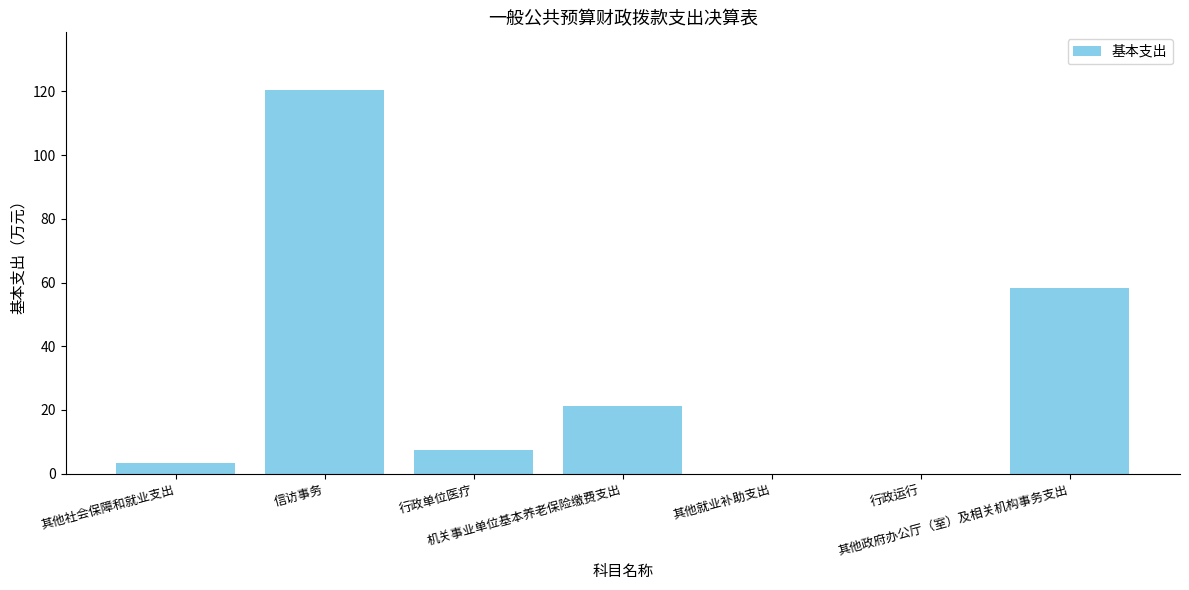

What is the greatest value displayed?

120.5